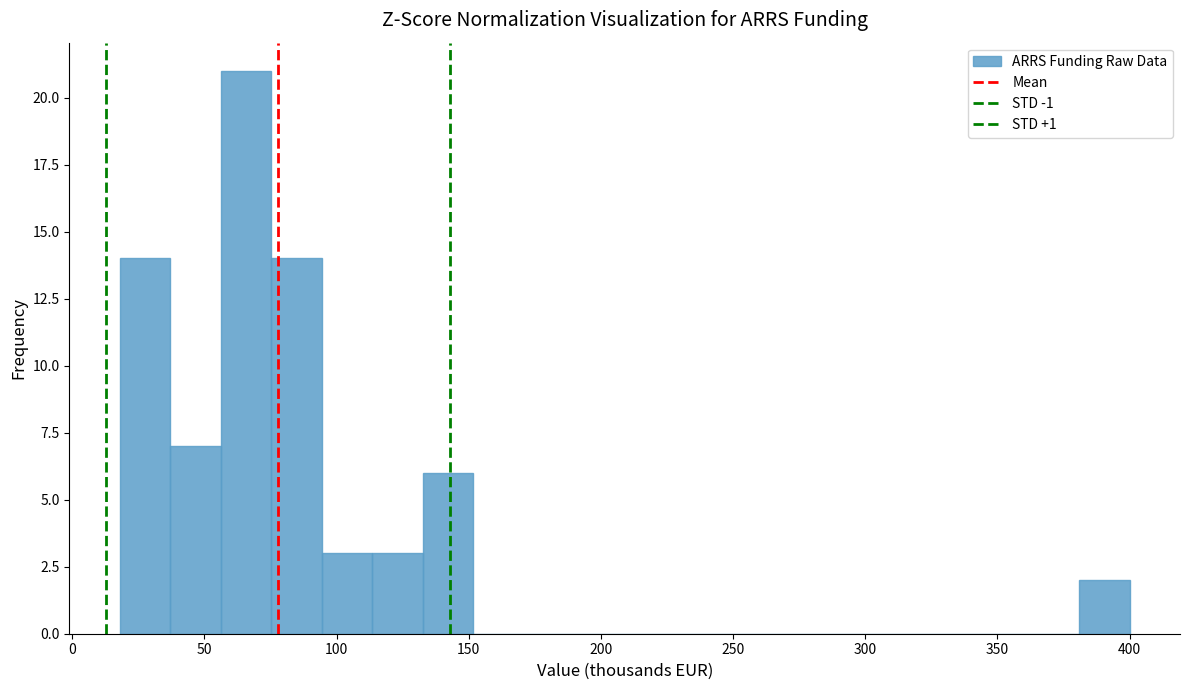

Read against the x-axis, roughly where is the centre of the tallest bar?

65